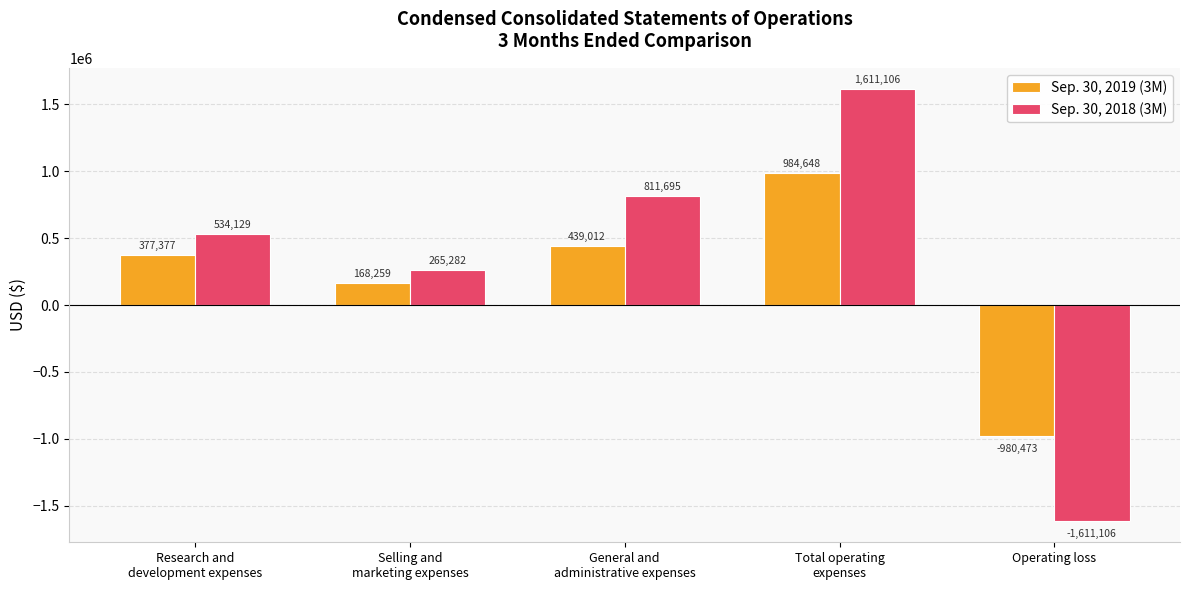

Between Research and
development expenses and General and
administrative expenses, which series saw the biggest shift?

Sep. 30, 2018 (3M)